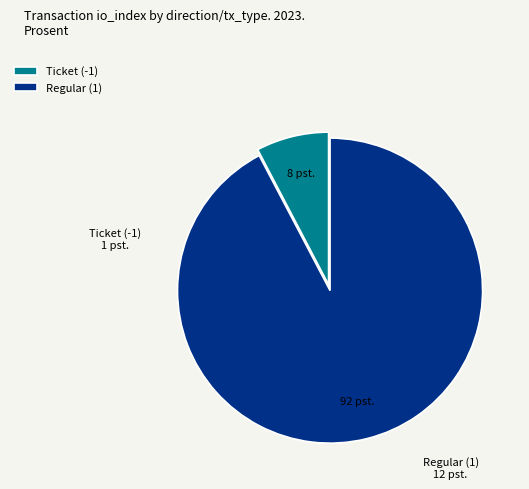

Which slice is the smallest?

Ticket (-1)